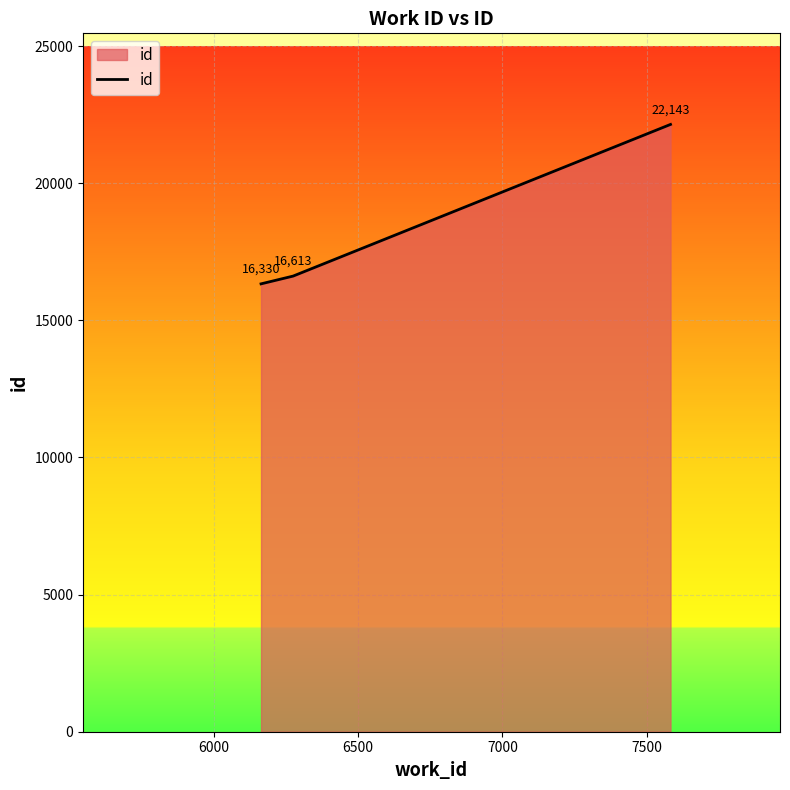

What is the difference between the second highest and minimum values?

283